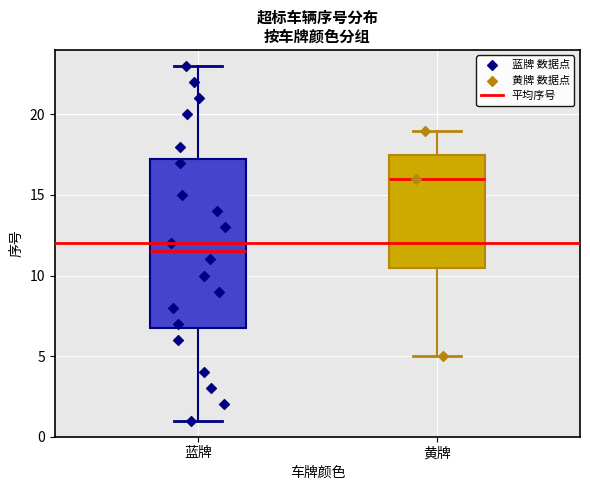

Comparing the boxes themselves (not the whiskers), which one is the tallest?

蓝牌